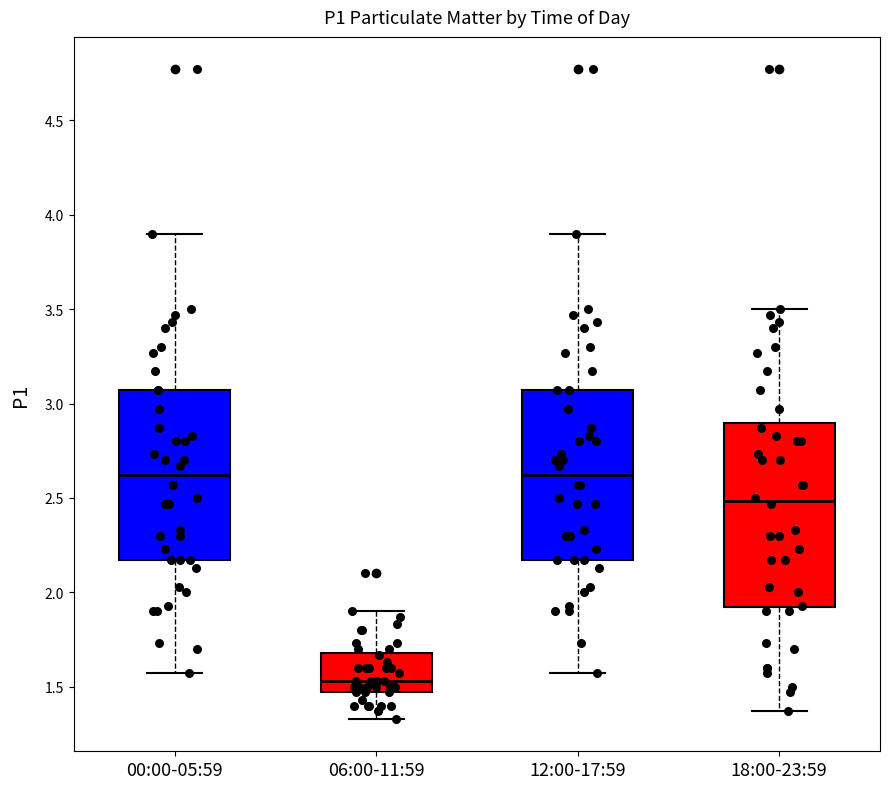

Which box is the tallest, from its lower edge to its upper edge?

18:00-23:59